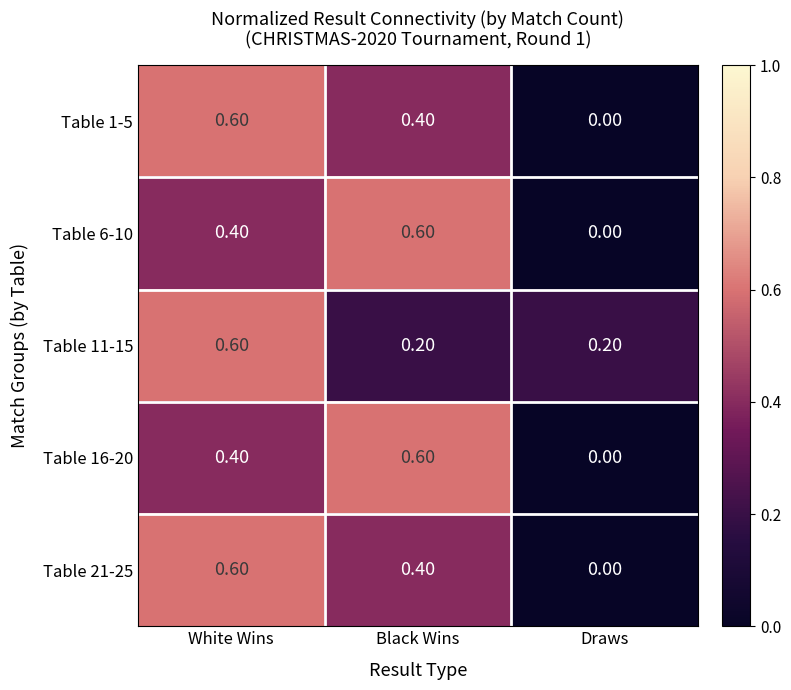

At which category does the chart reach its minimum across all series?

Draws